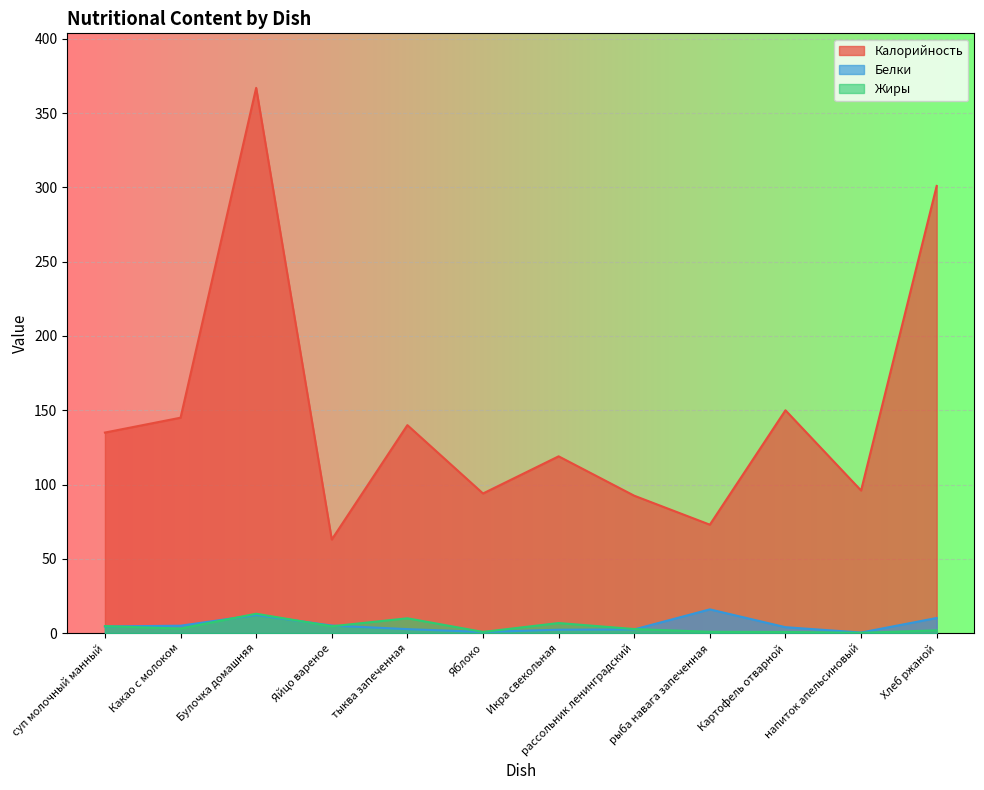

How many distinct data groups are displayed?

3